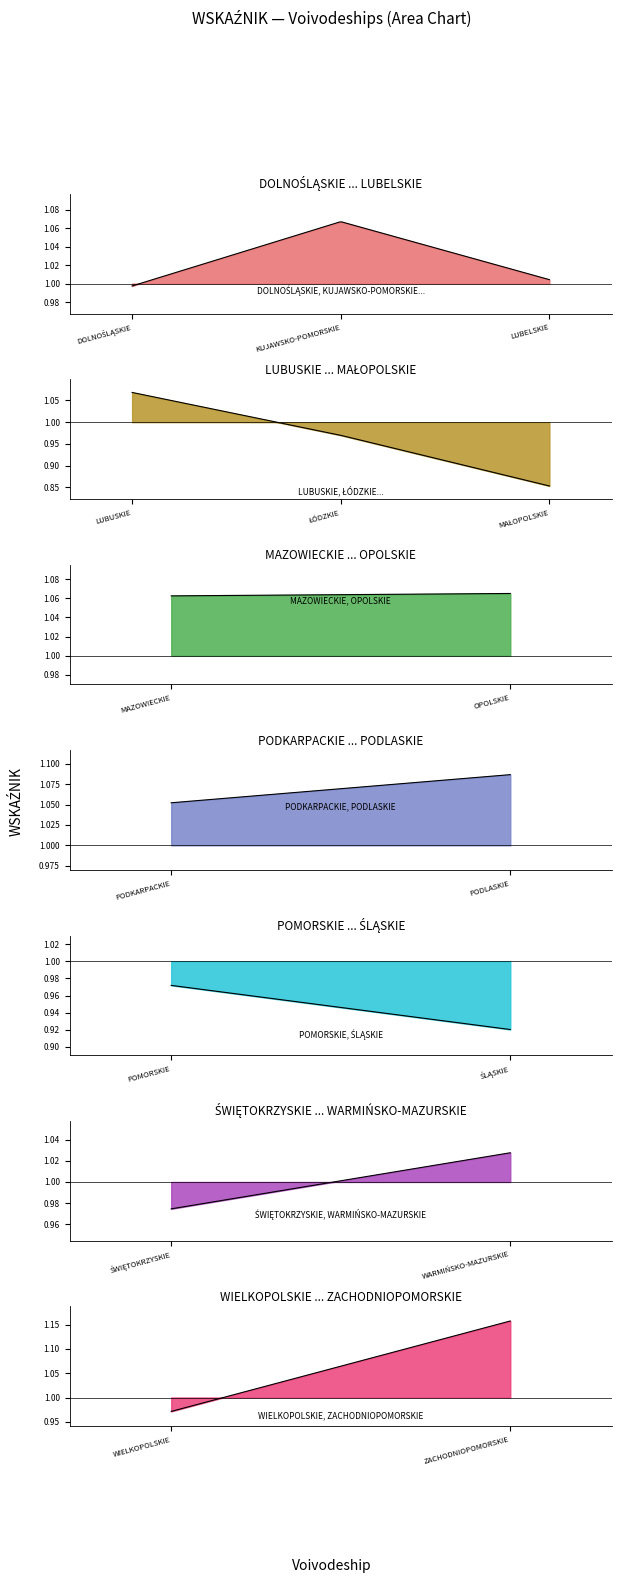

What is the minimum value shown in the chart?

0.9